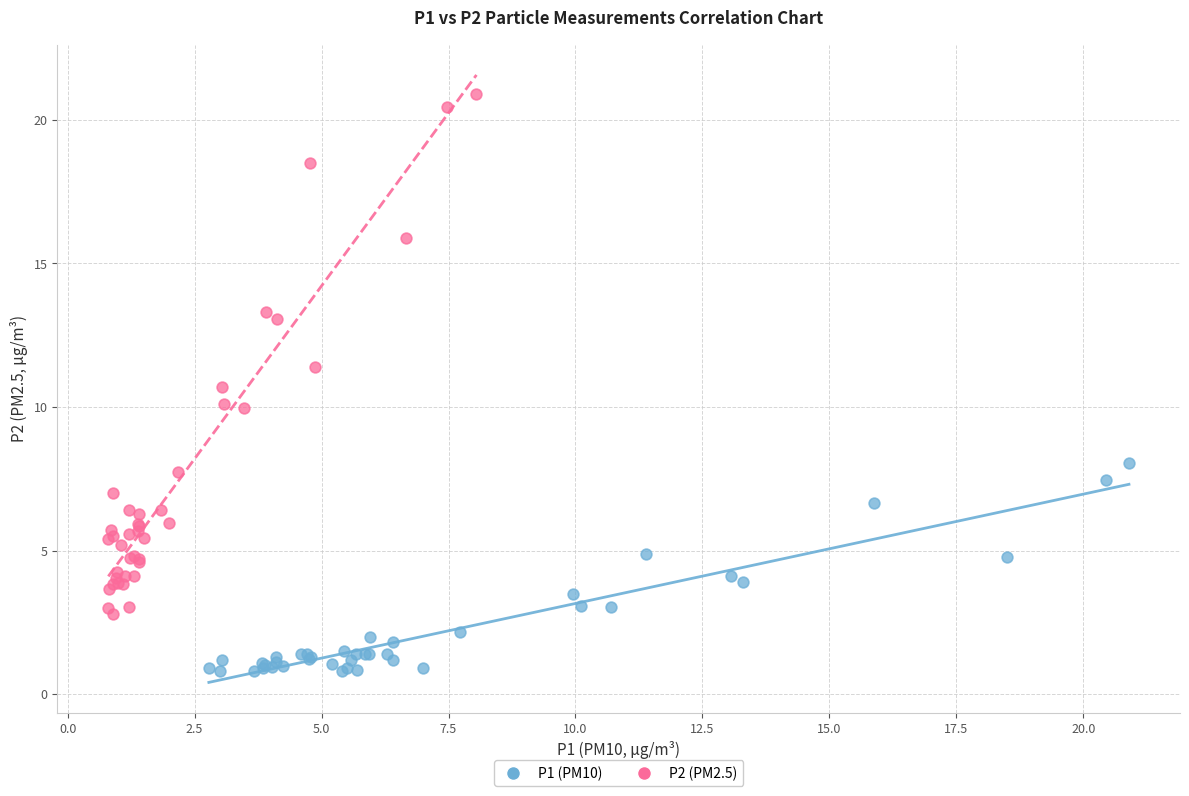

Which series reaches the minimum Y coordinate?

P1 (PM10)